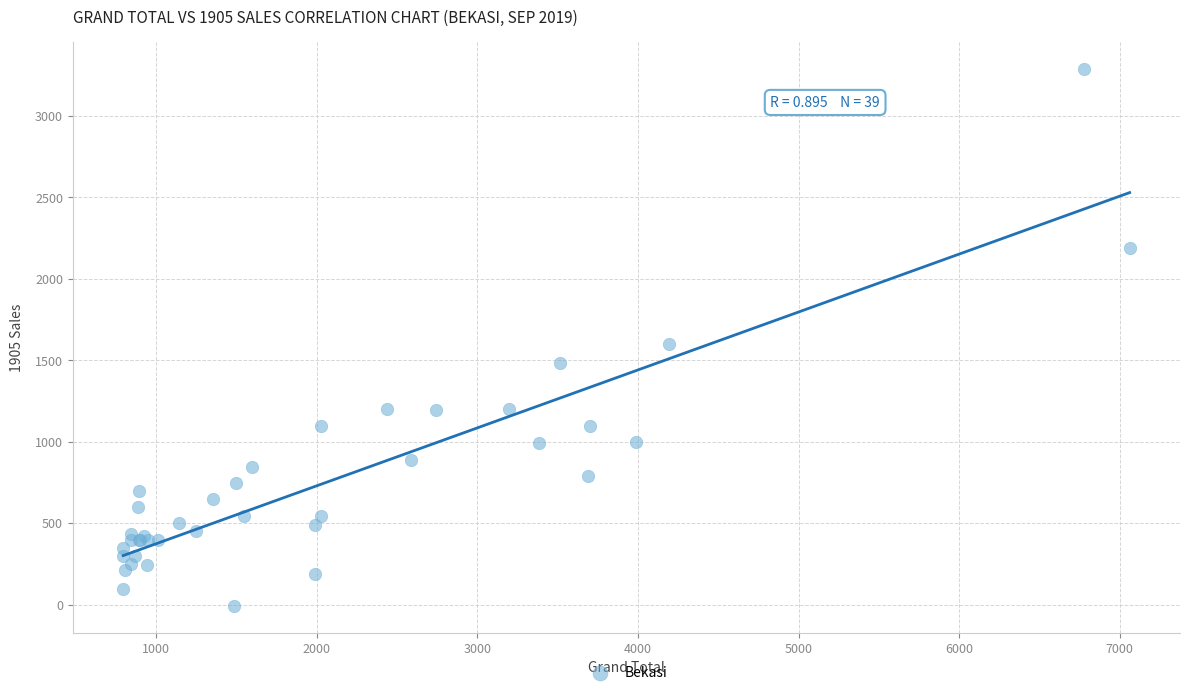

What Y value in the scatter plot is closest to 1639?

1598.0